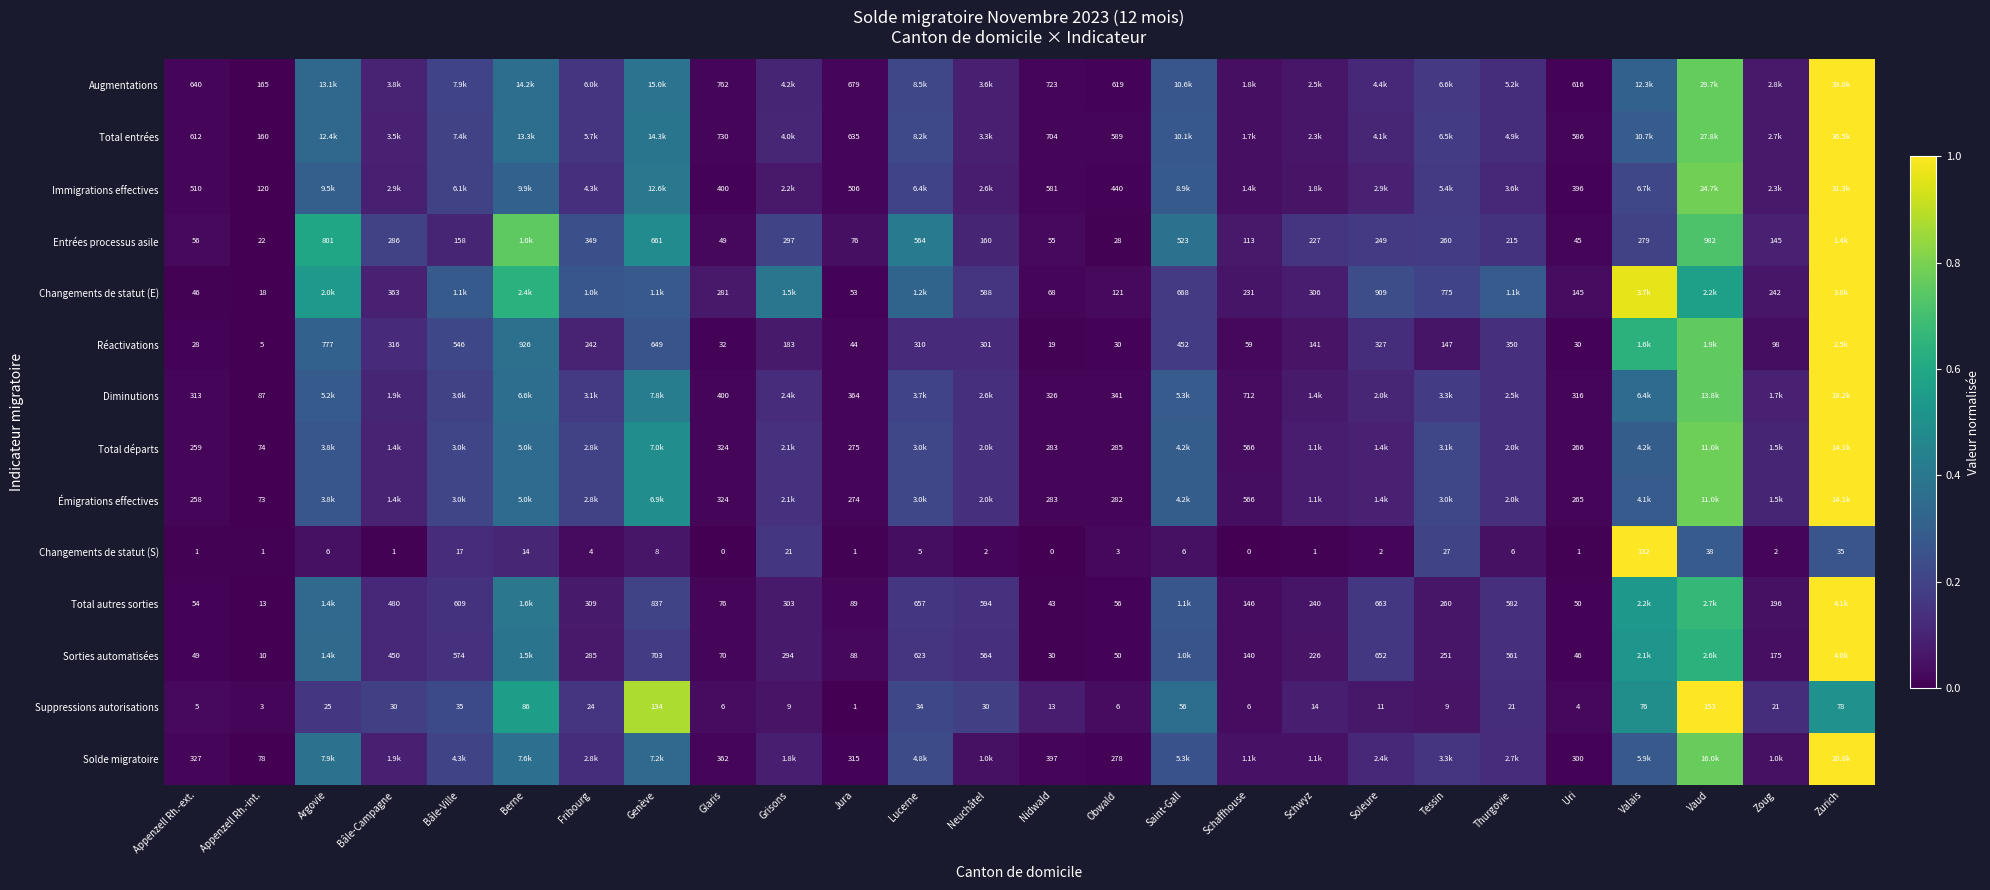

Between Obwald and Soleure, which is larger?

Soleure